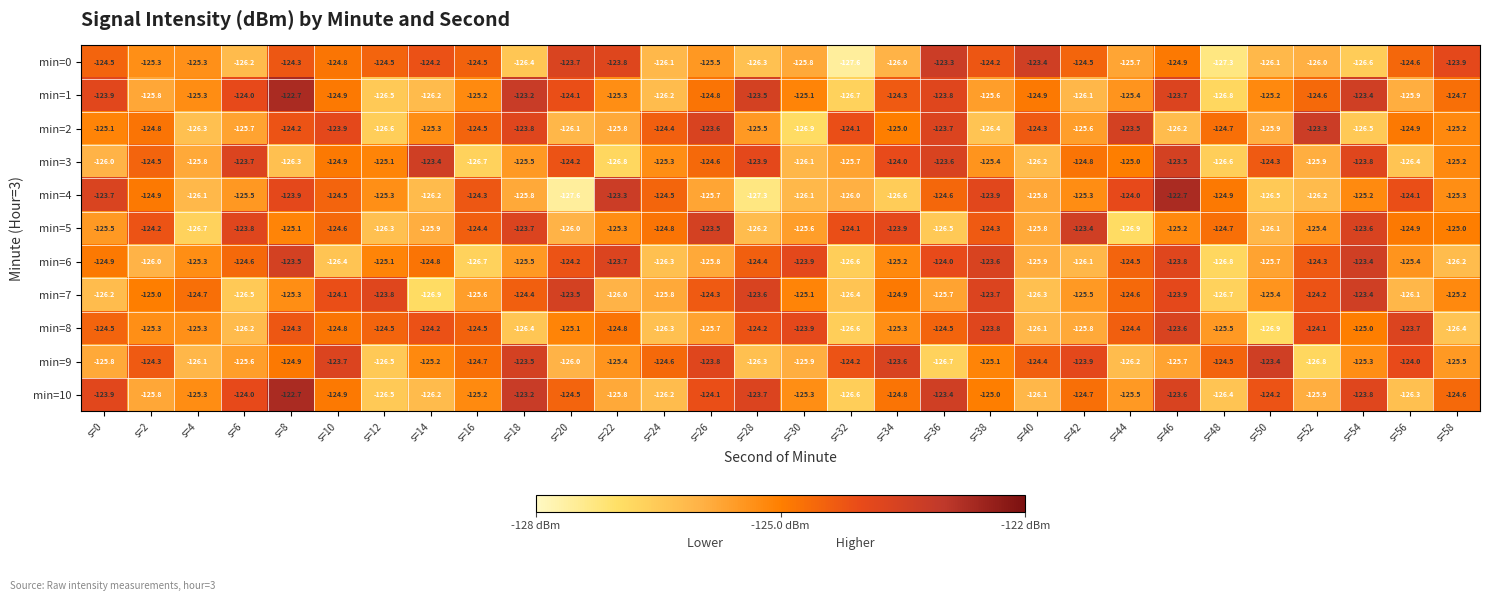

What is the sum of all min=9 values?

-3751.6